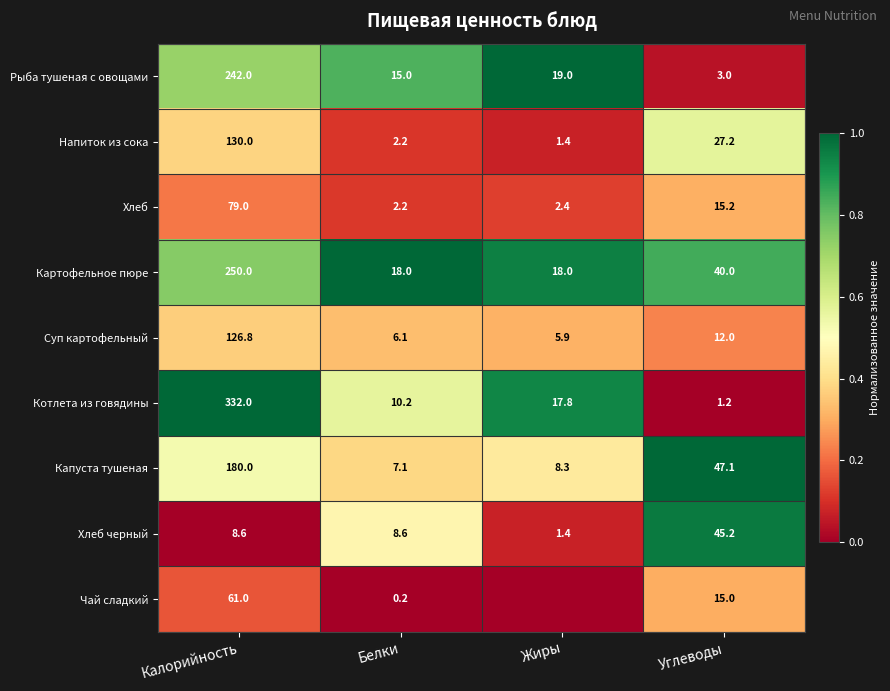

True or false: Рыба тушеная с овощами has a value of 100.2 at Калорийность.

False